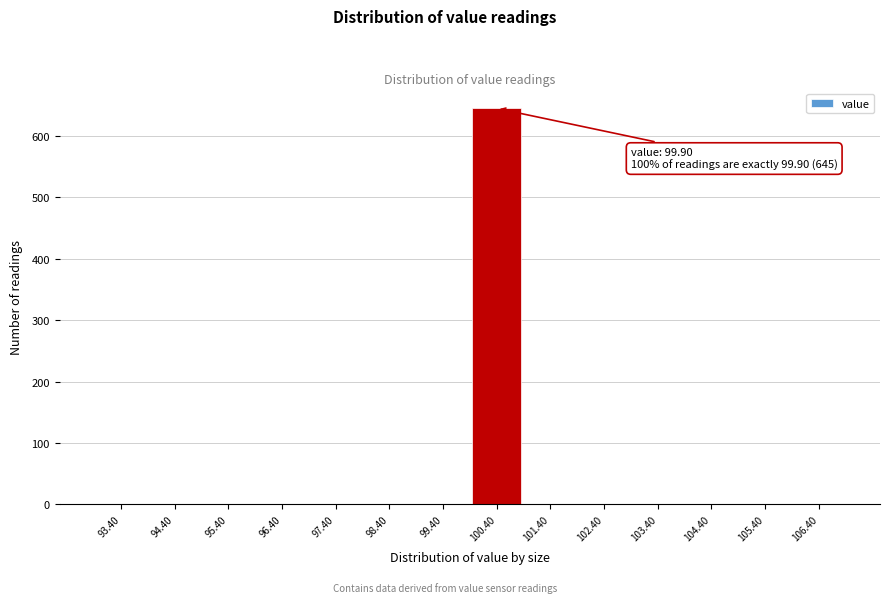

Which range on the x-axis has the tallest bar?

99.9 to 100.9